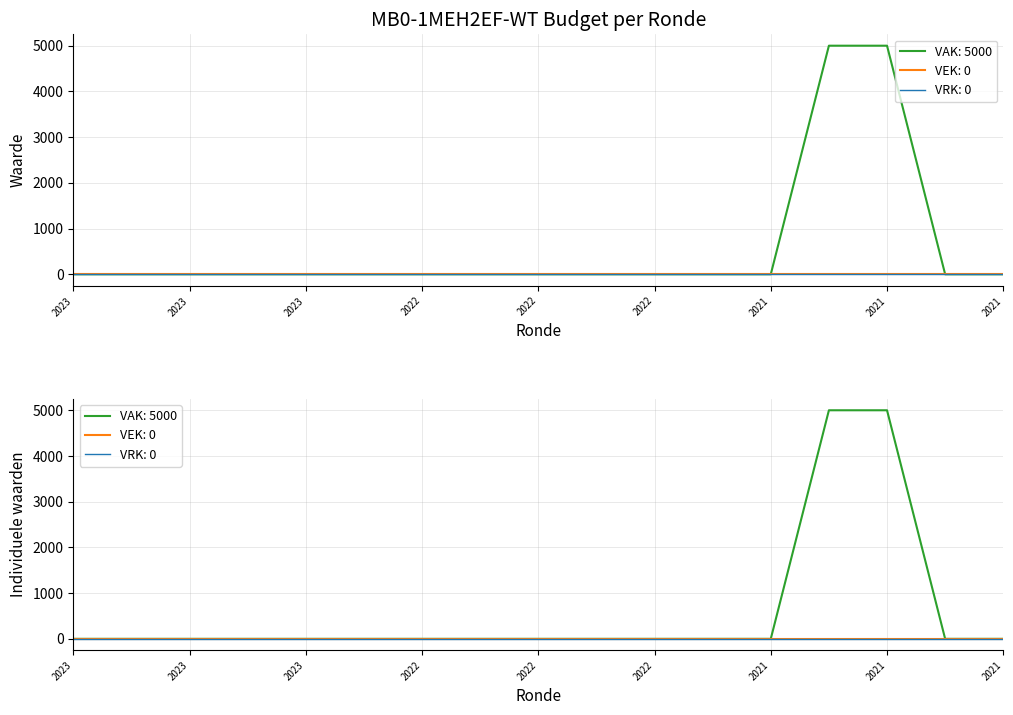

The VEK series shows 0 at 2023 1ste aanpassing – ontwerp. True or false?

True